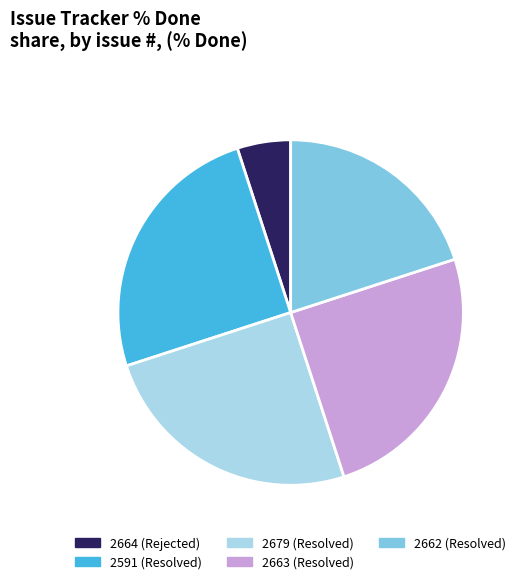

Combined, do 2679 (Resolved) and 2664 (Rejected) account for over 50%?

No